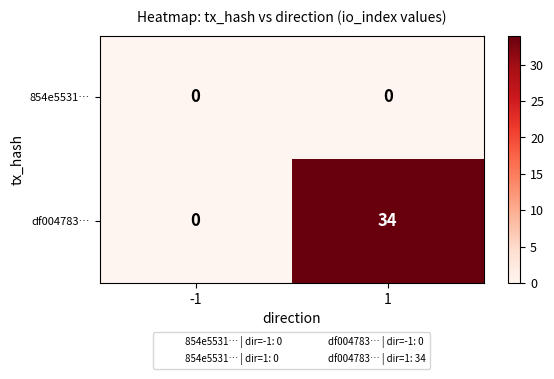

At which category is the sum across all series the highest?

1